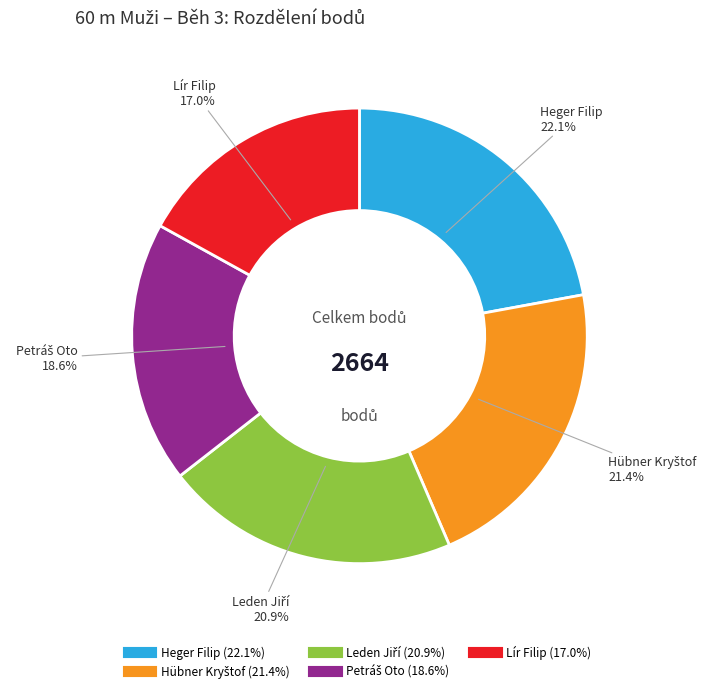

What is the smallest slice in the pie chart?

Lír Filip